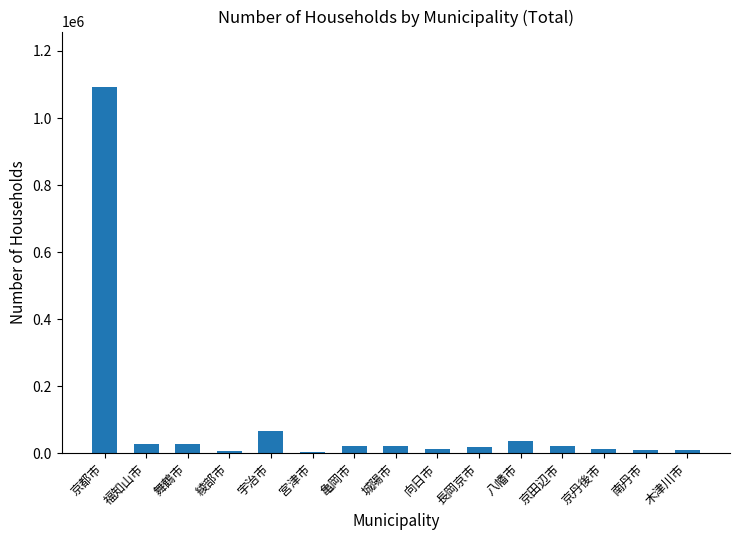

At which category does the chart reach its peak across all series?

京都市